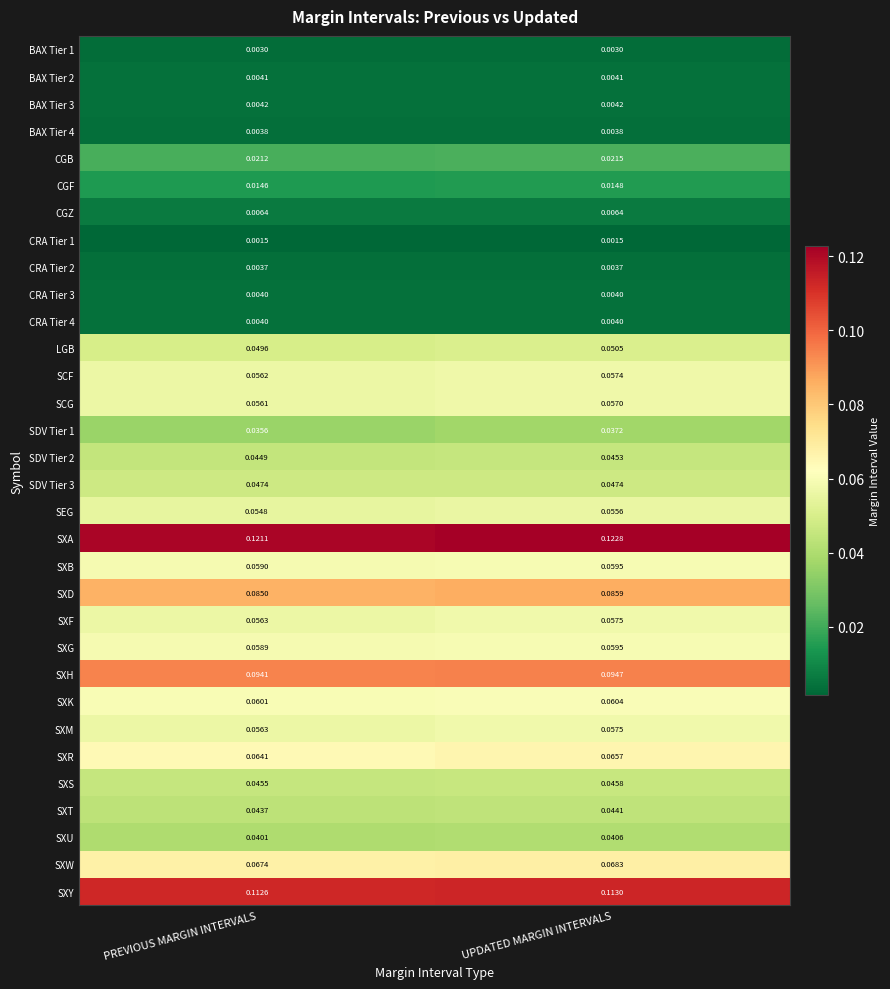

At which category is the sum across all series the highest?

UPDATED MARGIN INTERVALS